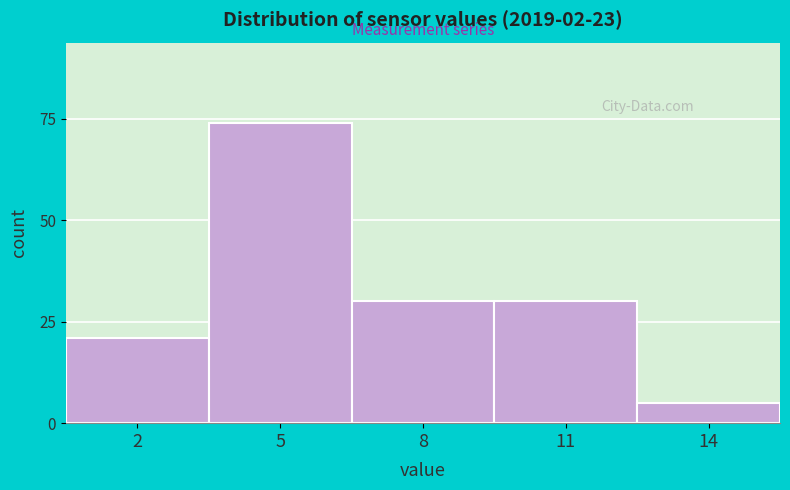

Reading right to left, extract all data points from this chart.

14=5	11=30	8=30	5=74	2=21